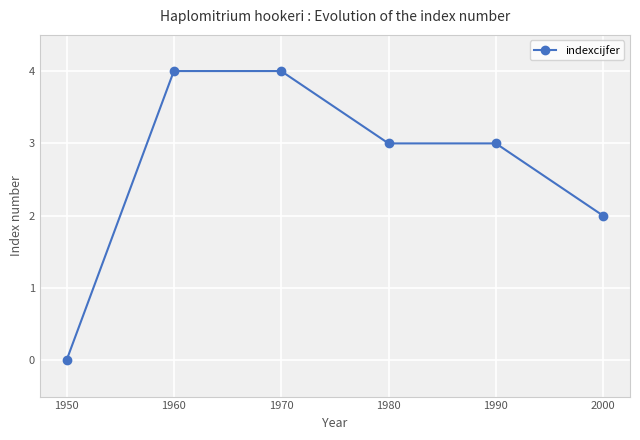

Approximately how many times larger is the value at 1980 compared to 1990?

1.0